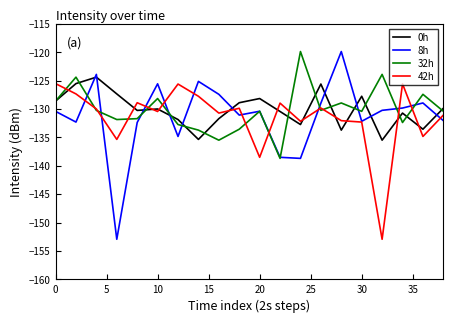

True or false: 0h and 8h intersect in this chart.

True